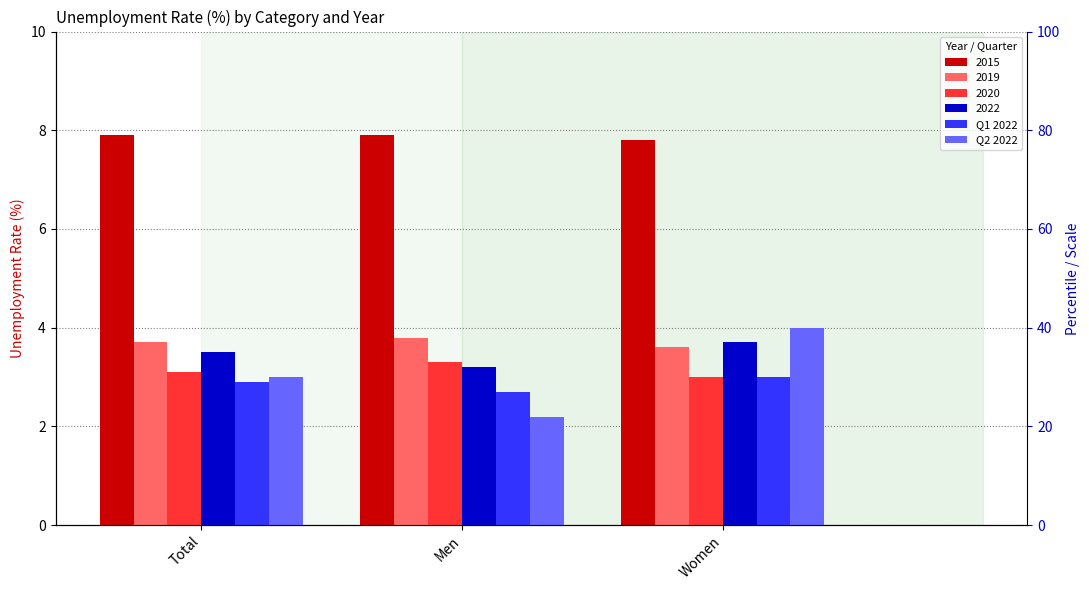

Which series has the widest spread of values?

Q2 2022